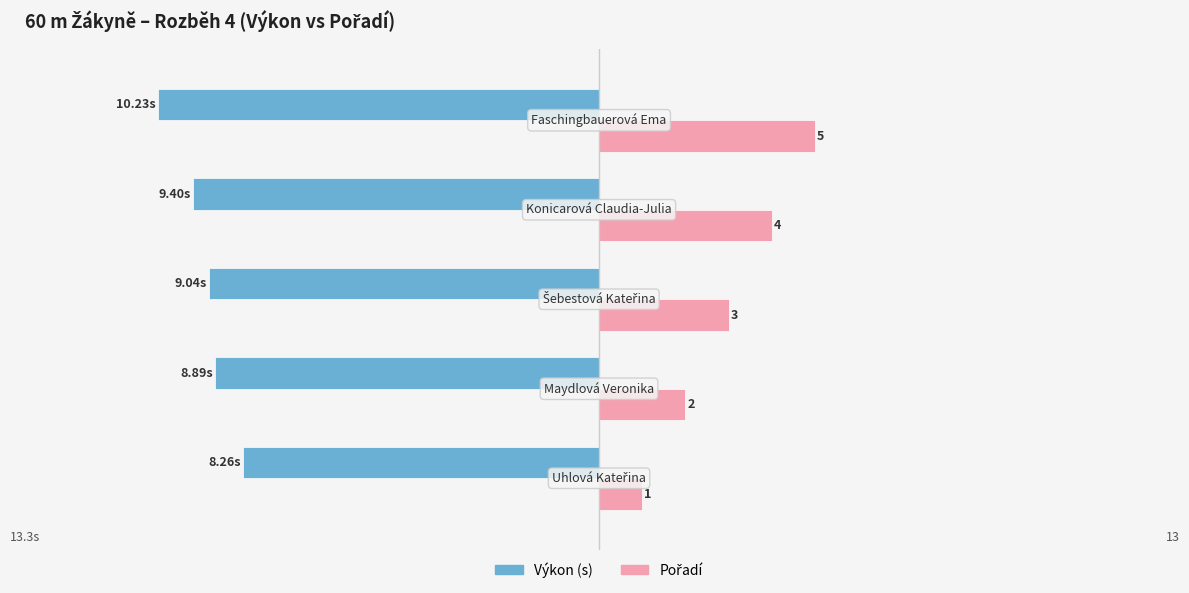

How many bars are there in each group?

2